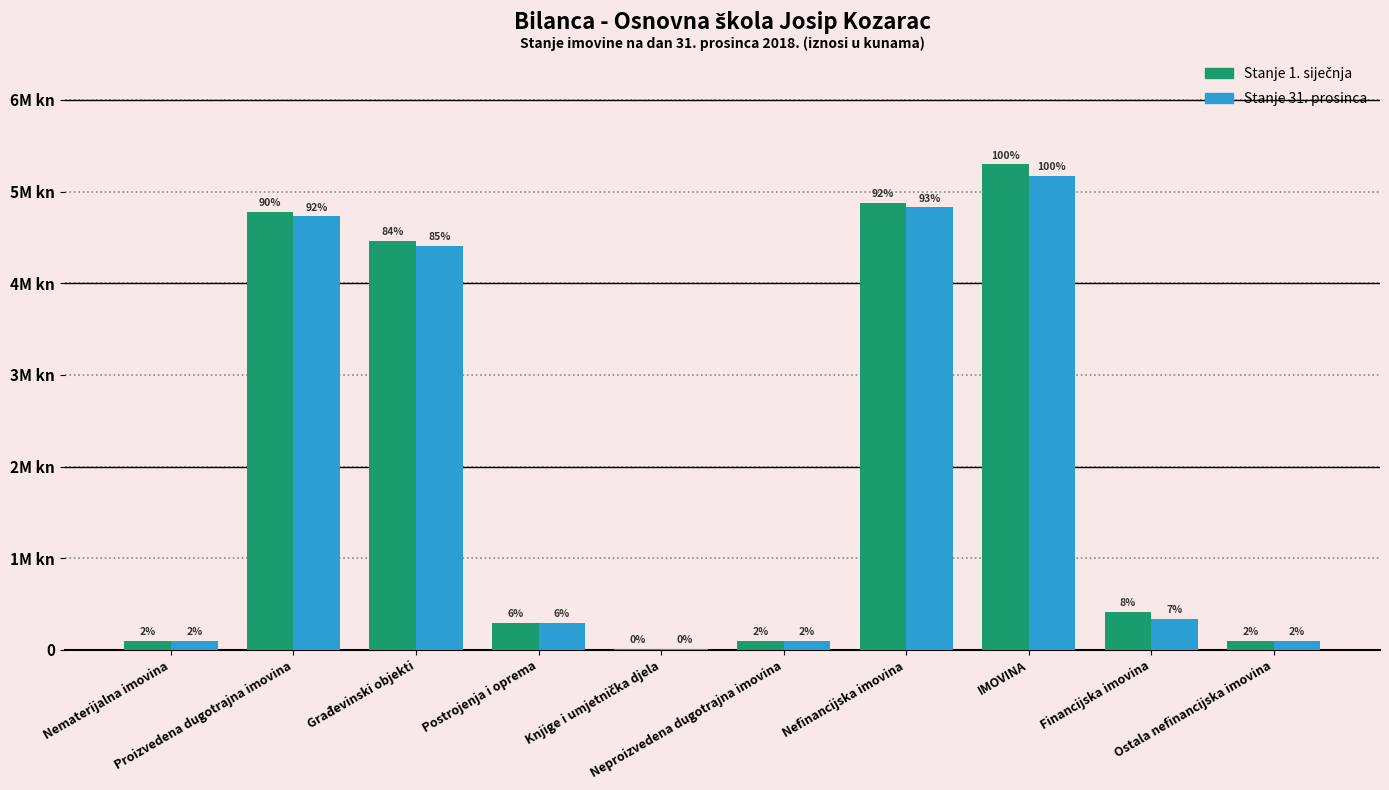

Are the bars horizontal?

No